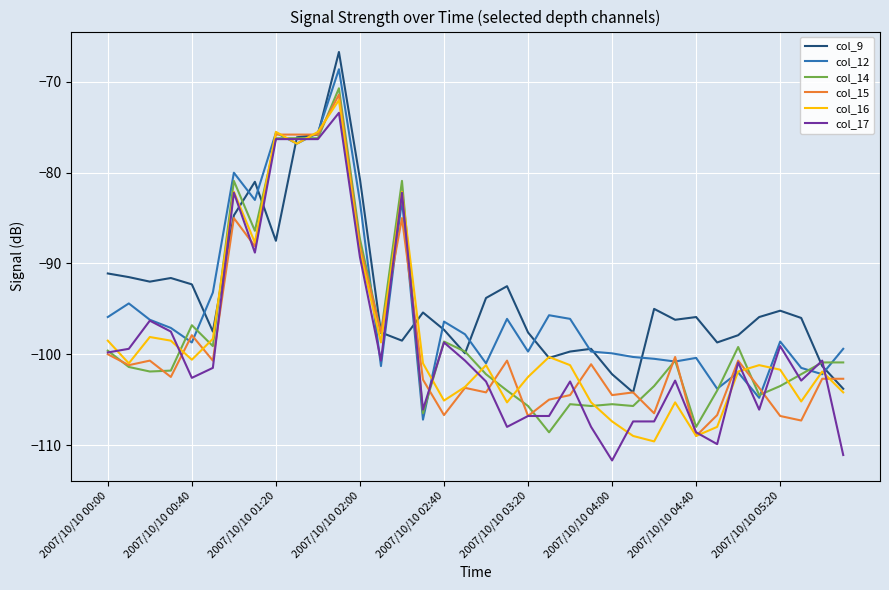

What is the minimum value shown in the chart?

-111.7